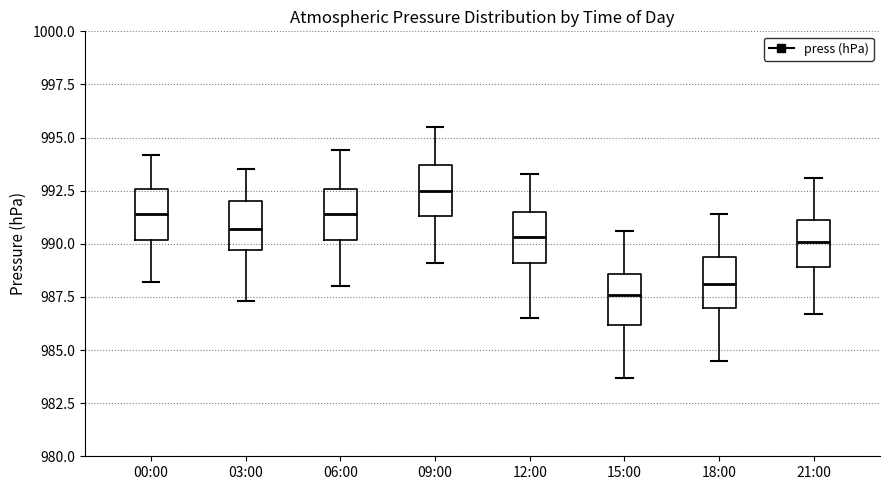

Reading left to right, transcribe this box plot: for each box, give where its median line is, the range the box spans, and where its two whiskers end, as read against the y-axis. The values are not printed on the chart, so give them approximately, as read against the axis.

00:00: median 991.5, box 990.0 to 992.5, whiskers 988.0 to 994.0
03:00: median 990.5, box 989.5 to 992.0, whiskers 987.5 to 993.5
06:00: median 991.5, box 990.0 to 992.5, whiskers 988.0 to 994.5
09:00: median 992.5, box 991.5 to 993.5, whiskers 989.0 to 995.5
12:00: median 990.5, box 989.0 to 991.5, whiskers 986.5 to 993.5
15:00: median 987.5, box 986.0 to 988.5, whiskers 983.5 to 990.5
18:00: median 988.0, box 987.0 to 989.5, whiskers 984.5 to 991.5
21:00: median 990.0, box 989.0 to 991.0, whiskers 986.5 to 993.0